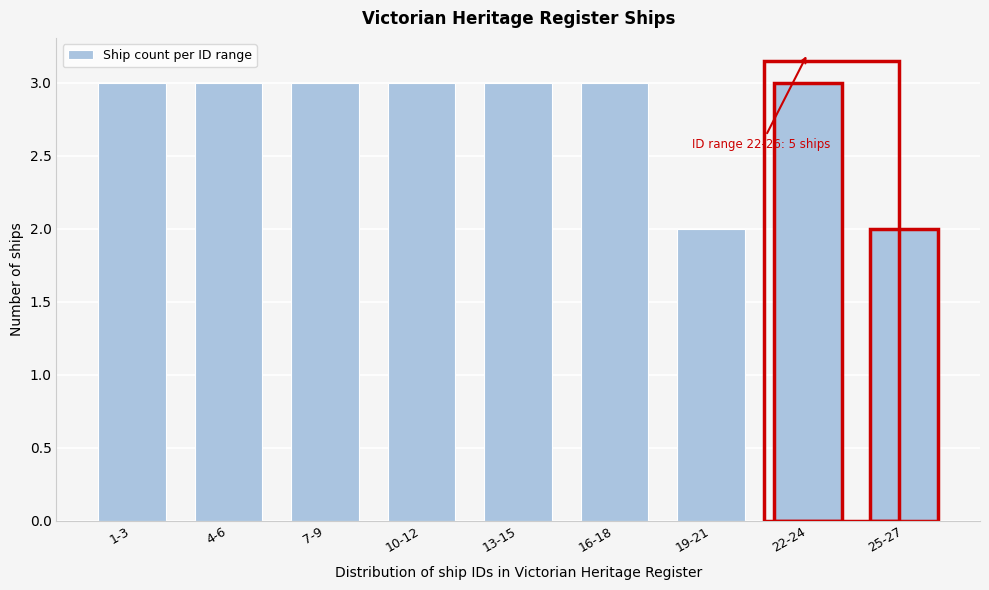

Reading left to right, list all the values displayed in this chart.

1-3=3	4-6=3	7-9=3	10-12=3	13-15=3	16-18=3	19-21=2	22-24=3	25-27=2